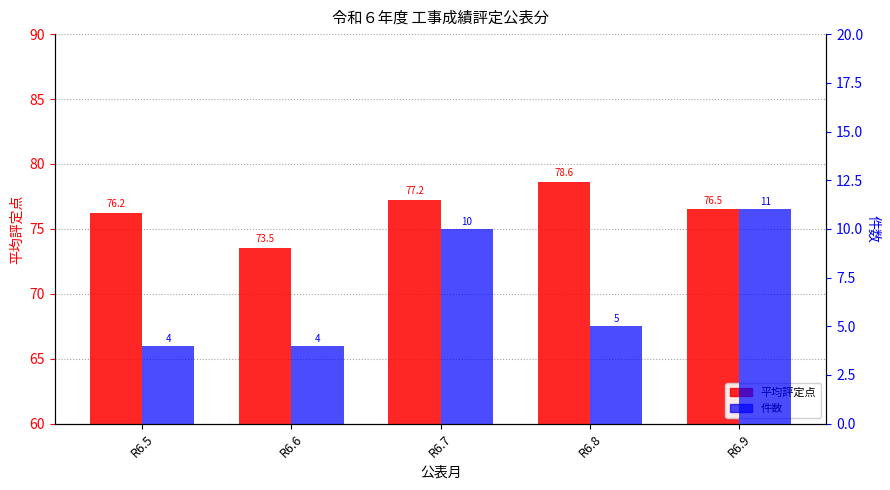

The value of 平均評定点 at R6.6 is 16.0. True or false?

False